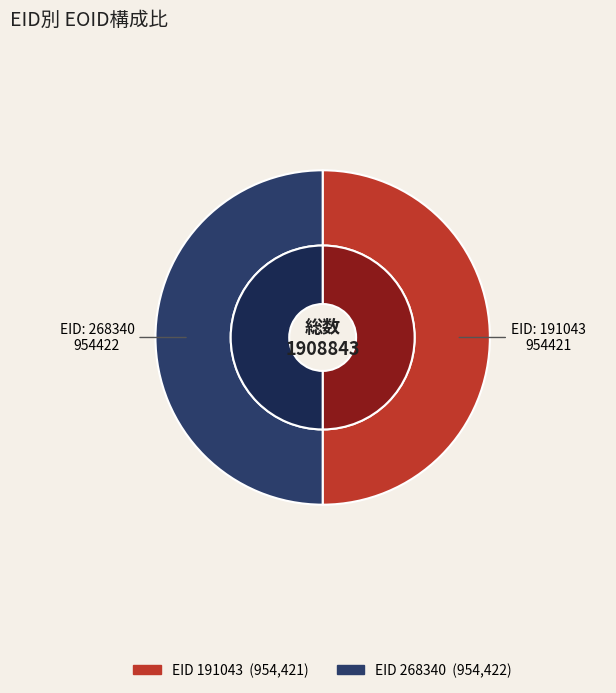

What is the largest slice in the pie chart?

268340